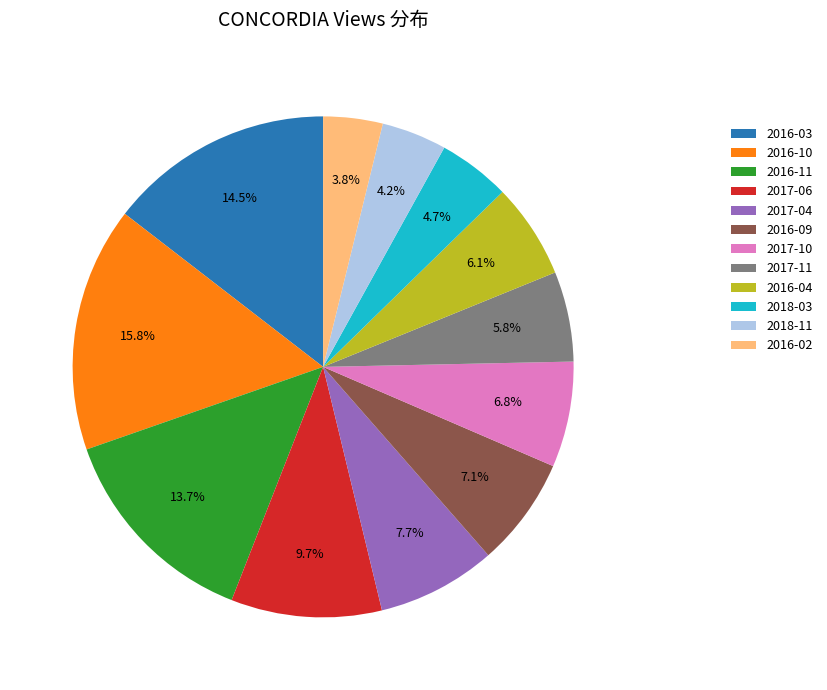

Which category has the biggest portion of the pie?

2016-10